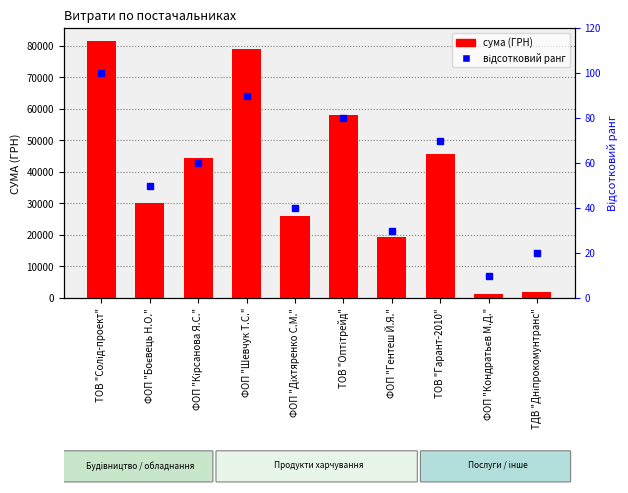

True or false: відсотковий ранг has a value of 20.0 at ТДВ "Дніпрокомунтранс".

True